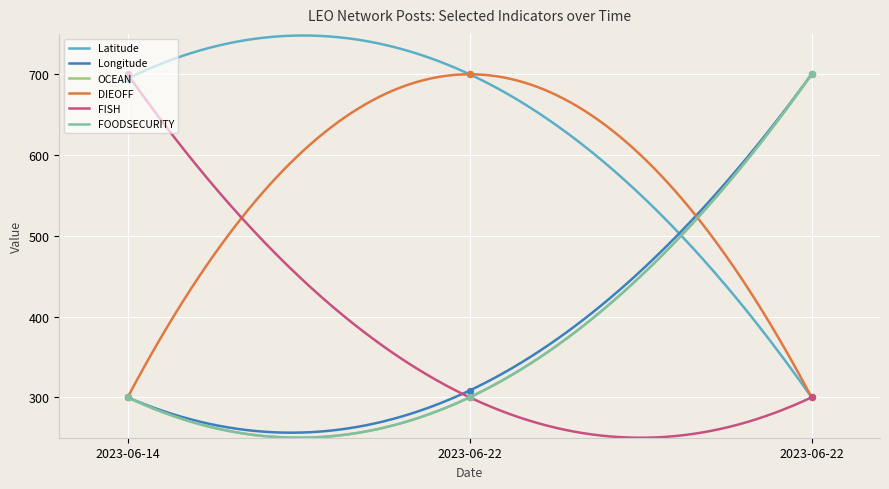

Which series reaches the maximum Y coordinate?

Latitude